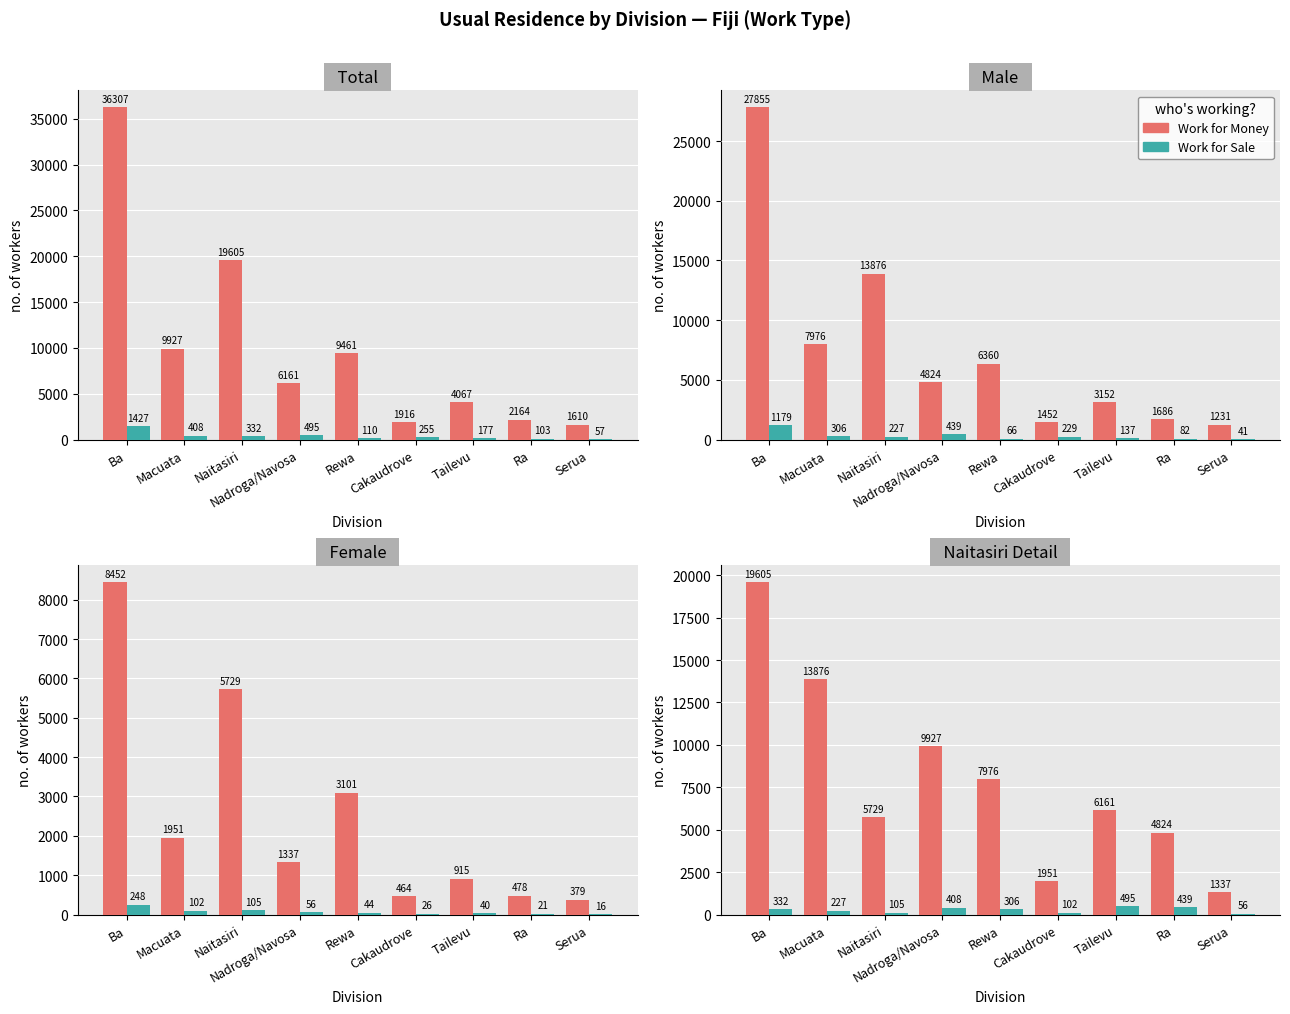

What is the total value across all series at Macuata?

14103